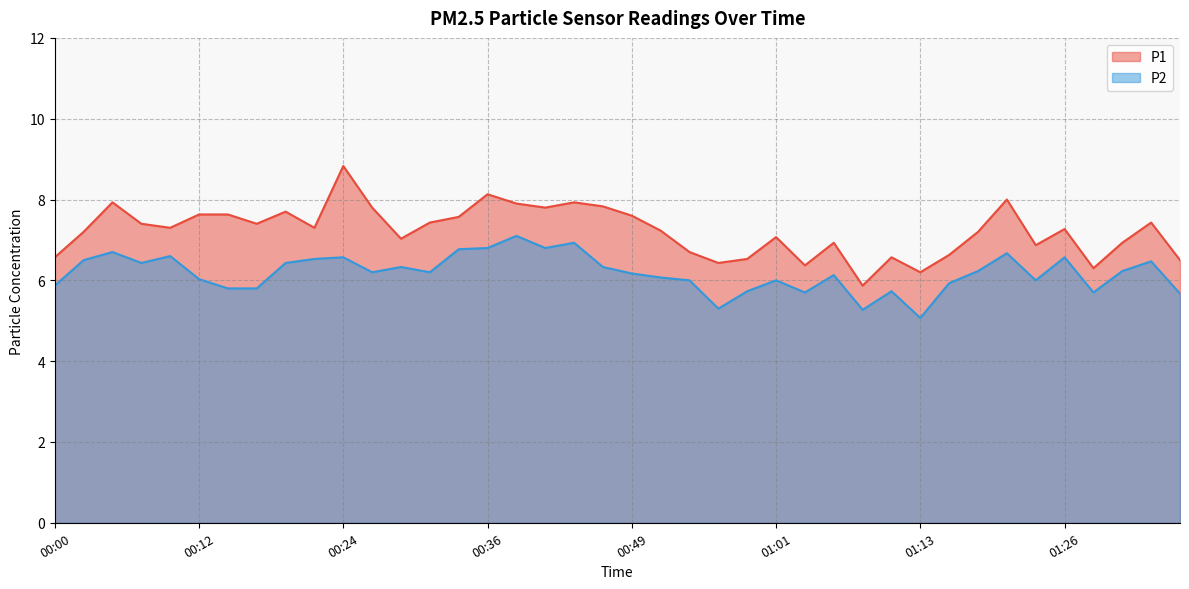

The value of P1 at 01:06 is 6.9. True or false?

True